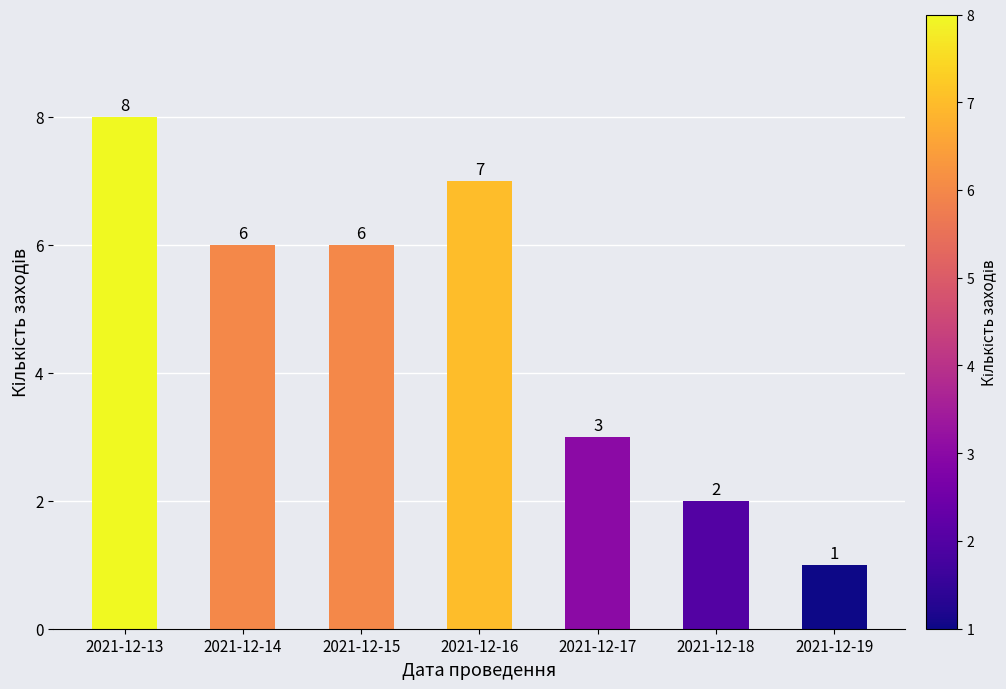

Is it true that the value at 2021-12-19 is 1?

True